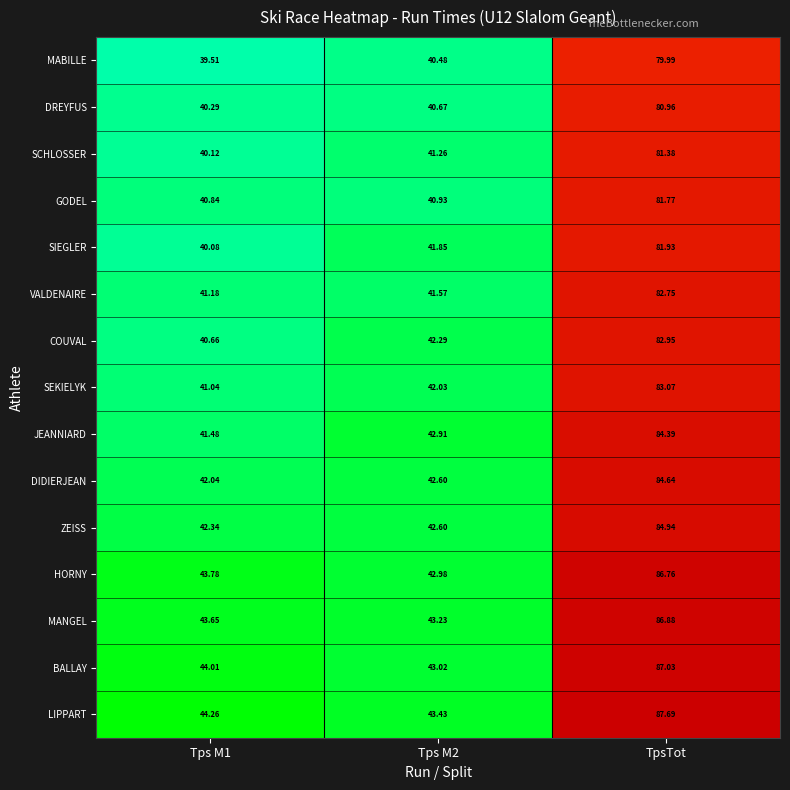

Rank the series at Tps M1 from highest to lowest value.

LIPPART, BALLAY, HORNY, MANGEL, ZEISS, DIDIERJEAN, JEANNIARD, VALDENAIRE, SEKIELYK, GODEL, COUVAL, DREYFUS, SCHLOSSER, SIEGLER, MABILLE